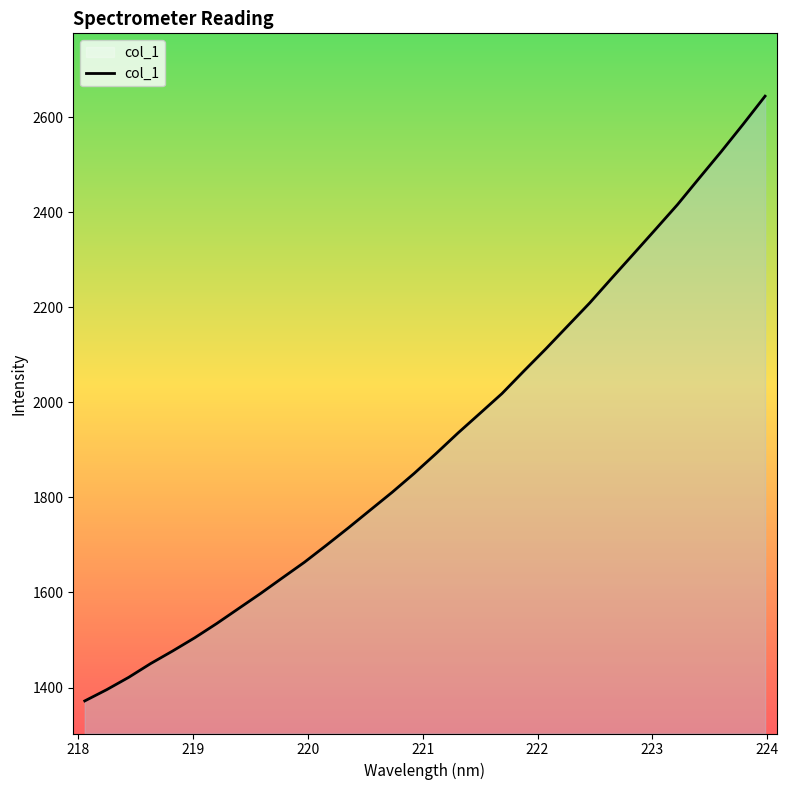

What is the minimum value shown in the chart?

1371.8